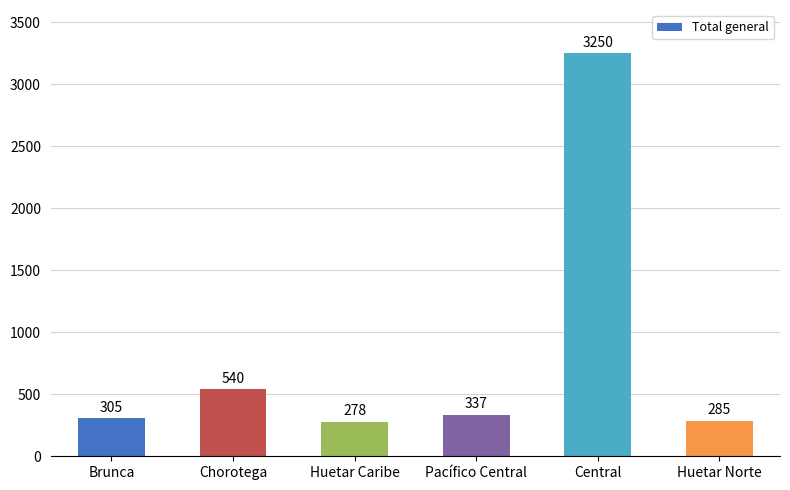

The value at Huetar Caribe is 278. True or false?

True